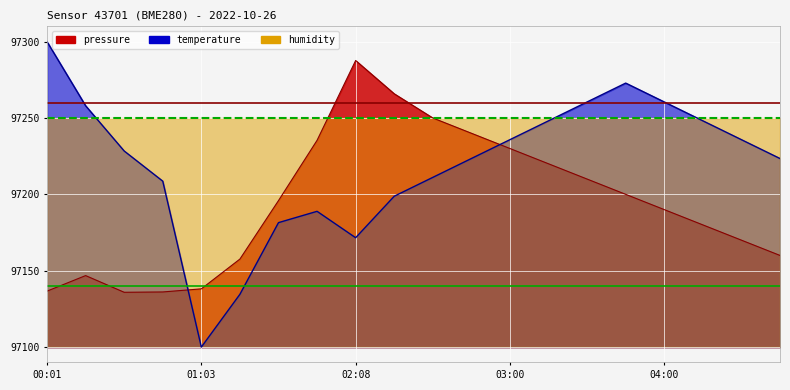

How many times do pressure and temperature cross each other?

2